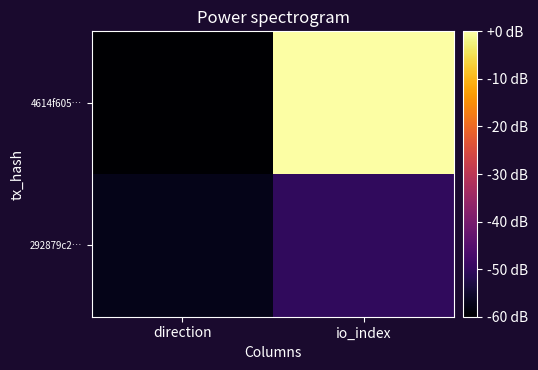

Between direction and io_index, which series saw the biggest shift?

4614f605…